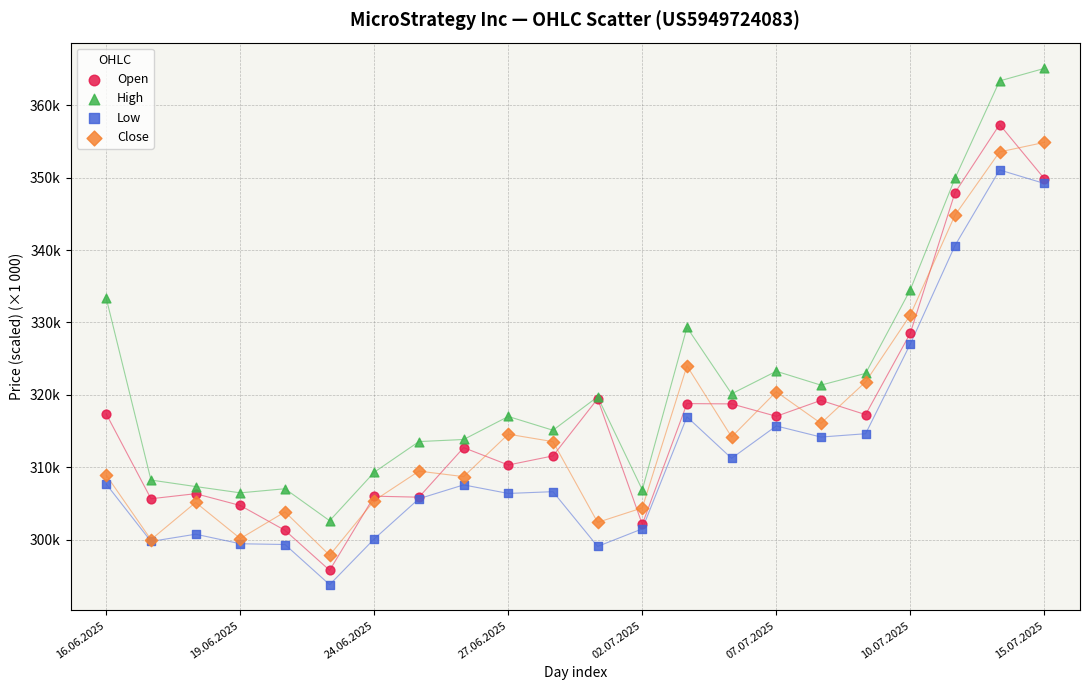

Which series has the largest Y range (max minus min)?

High